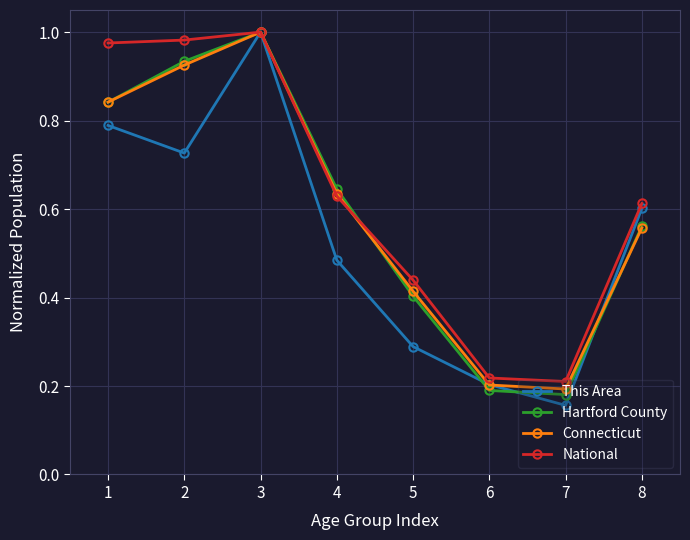

Between 2 and 3, which series saw the biggest shift?

This Area